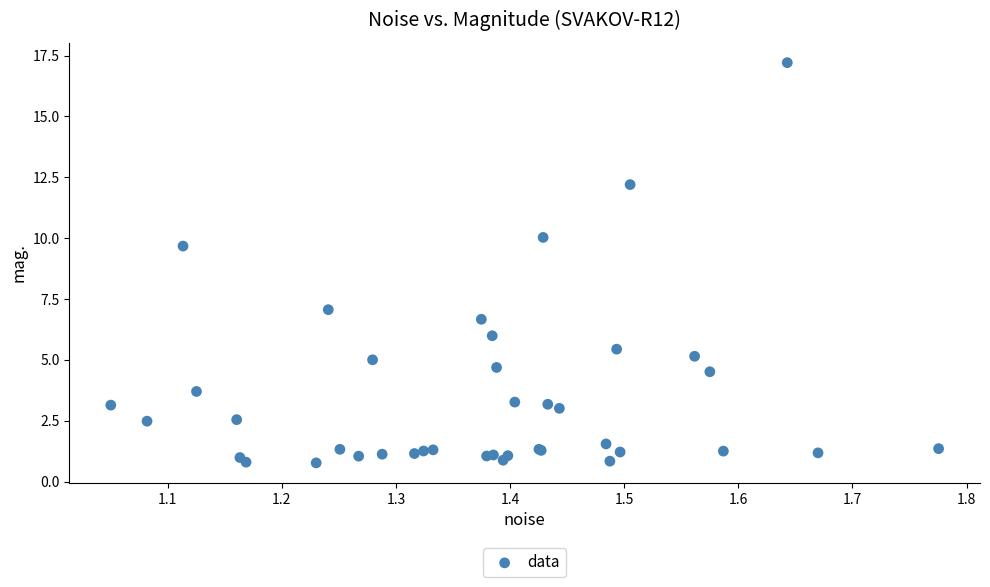

What Y value in the scatter plot is closest to 8?

7.1